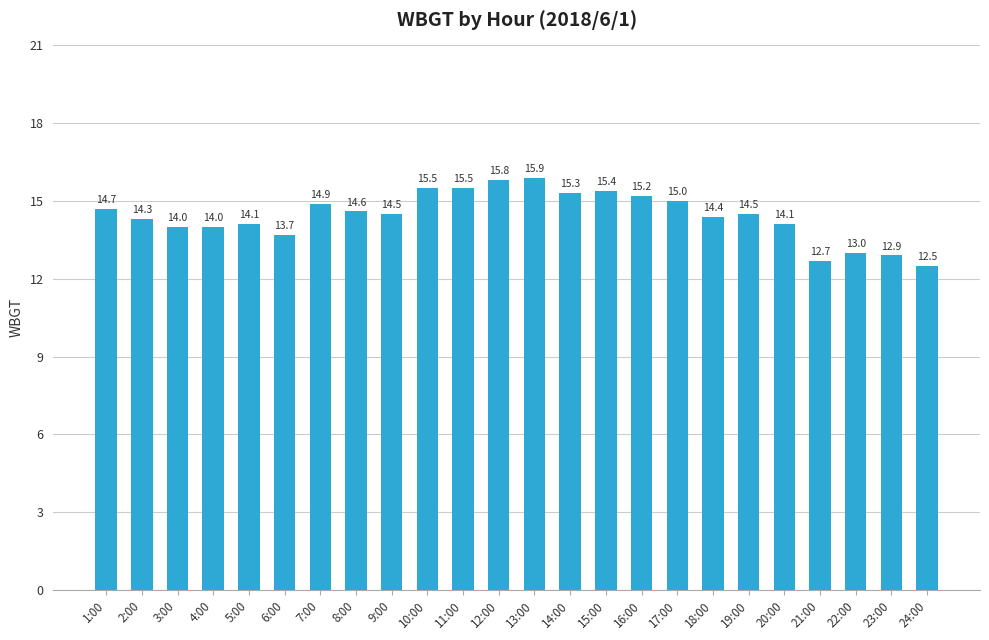

What is the average value?

14.4